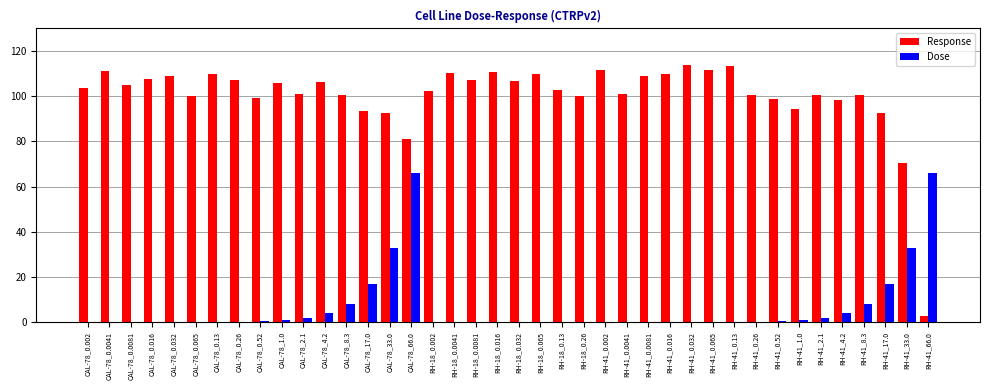

Is it true that Dose equals 8.8 at RH-41_33.0?

False